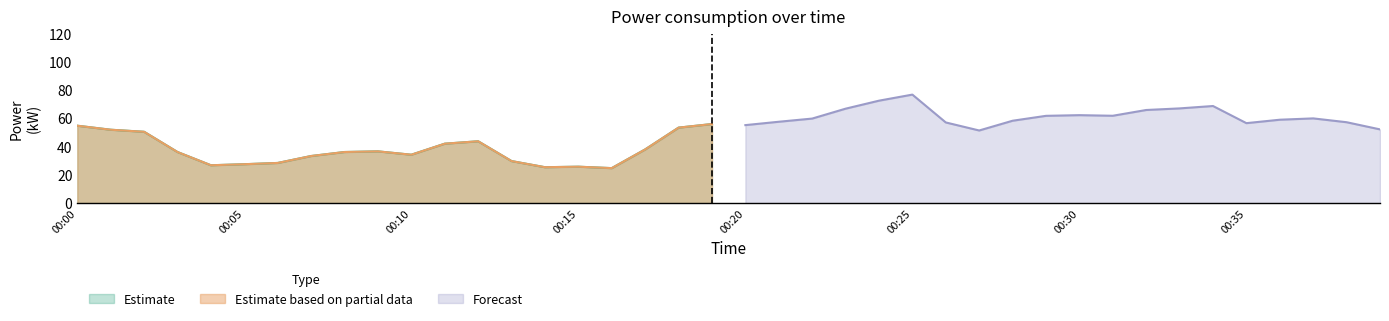

What is the lowest value of the Estimate series?

24.8